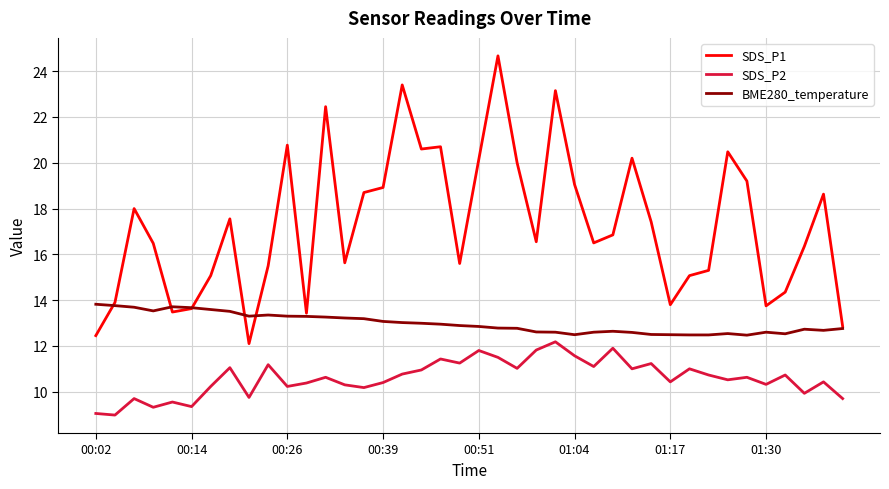

List the series in order of their overall mean, highest first.

SDS_P1, BME280_temperature, SDS_P2